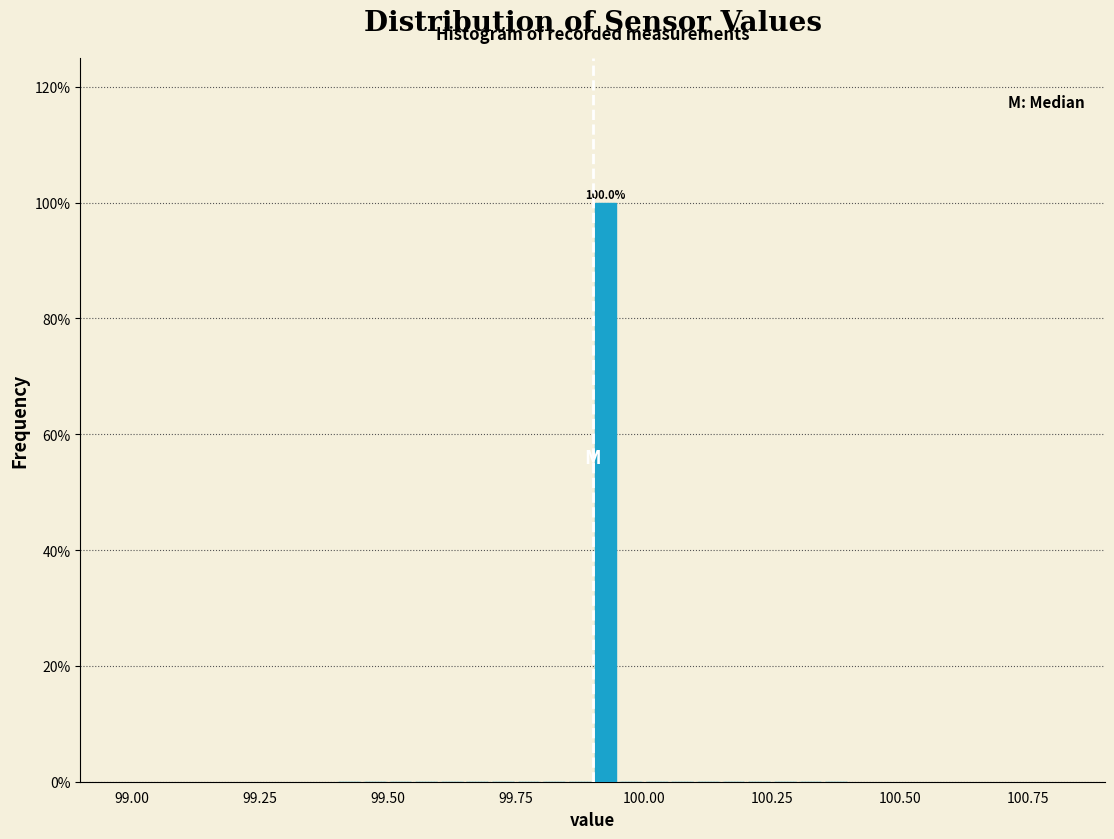

Read against the x-axis, roughly where is the centre of the tallest bar?

99.95